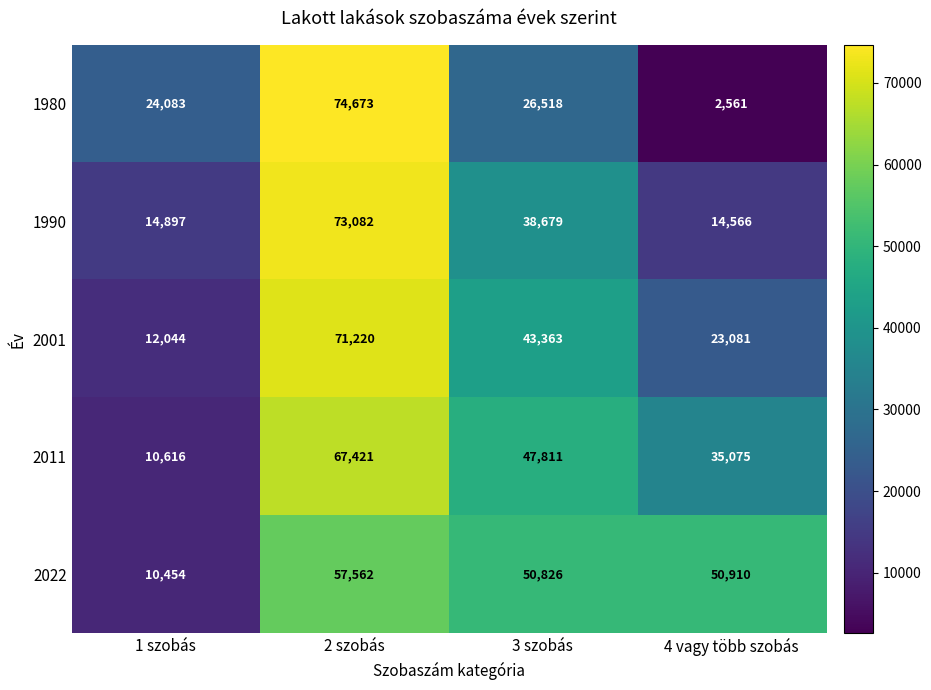

Which series has the largest range (max minus min)?

1980